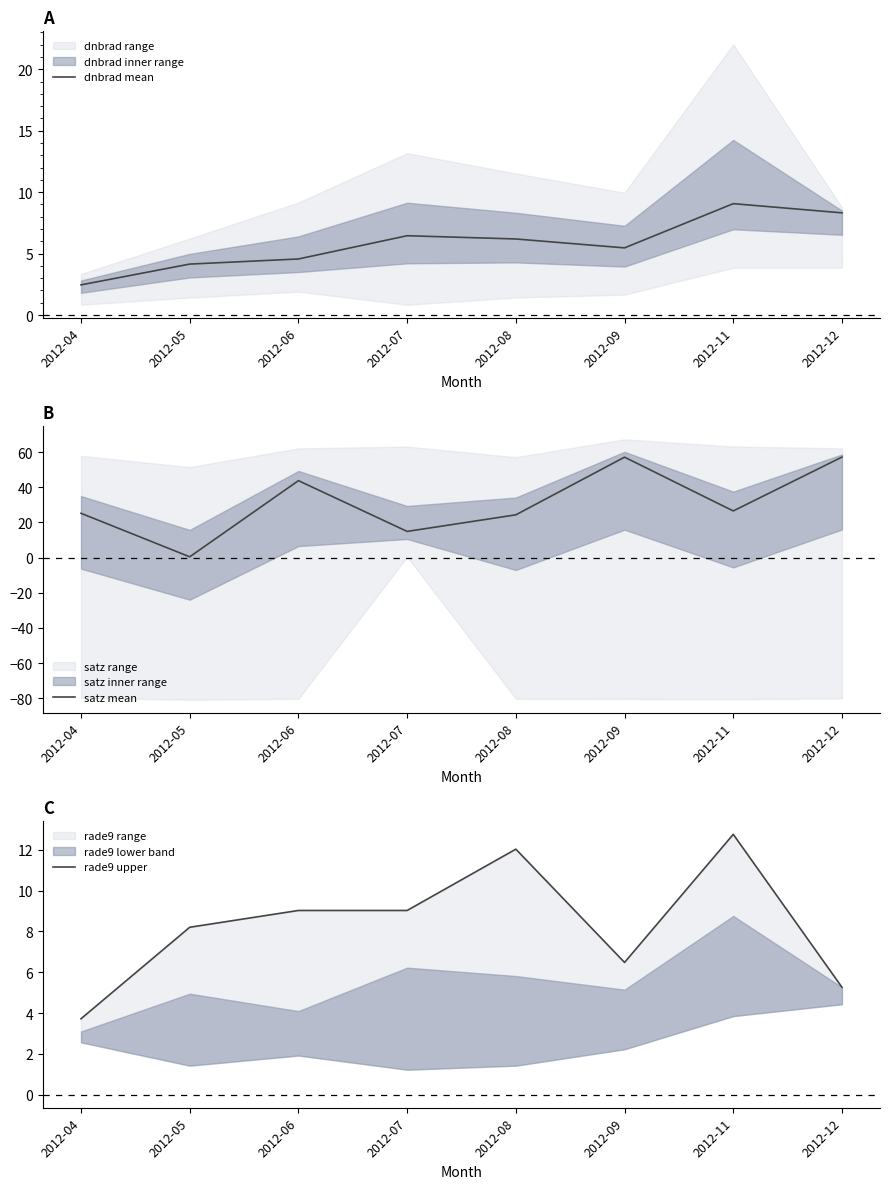

What is the difference between the dnbrad mean values at 2012-04 and 2012-09?

3.0